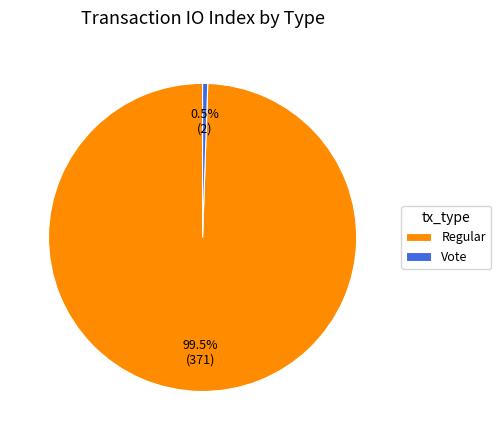

What is the majority slice?

Regular